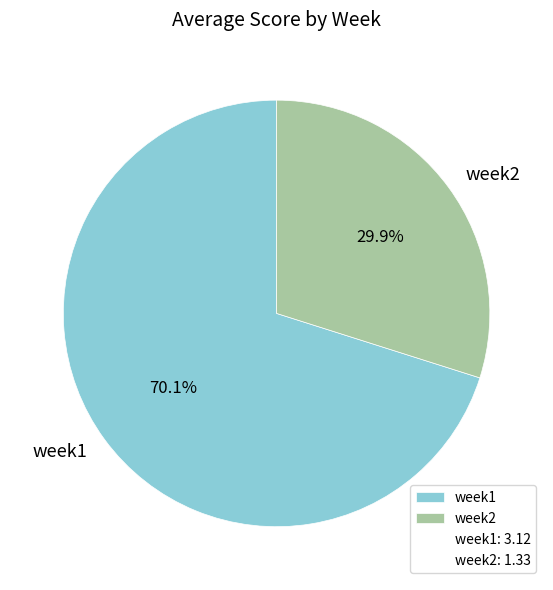

Does any single category account for the majority?

Yes